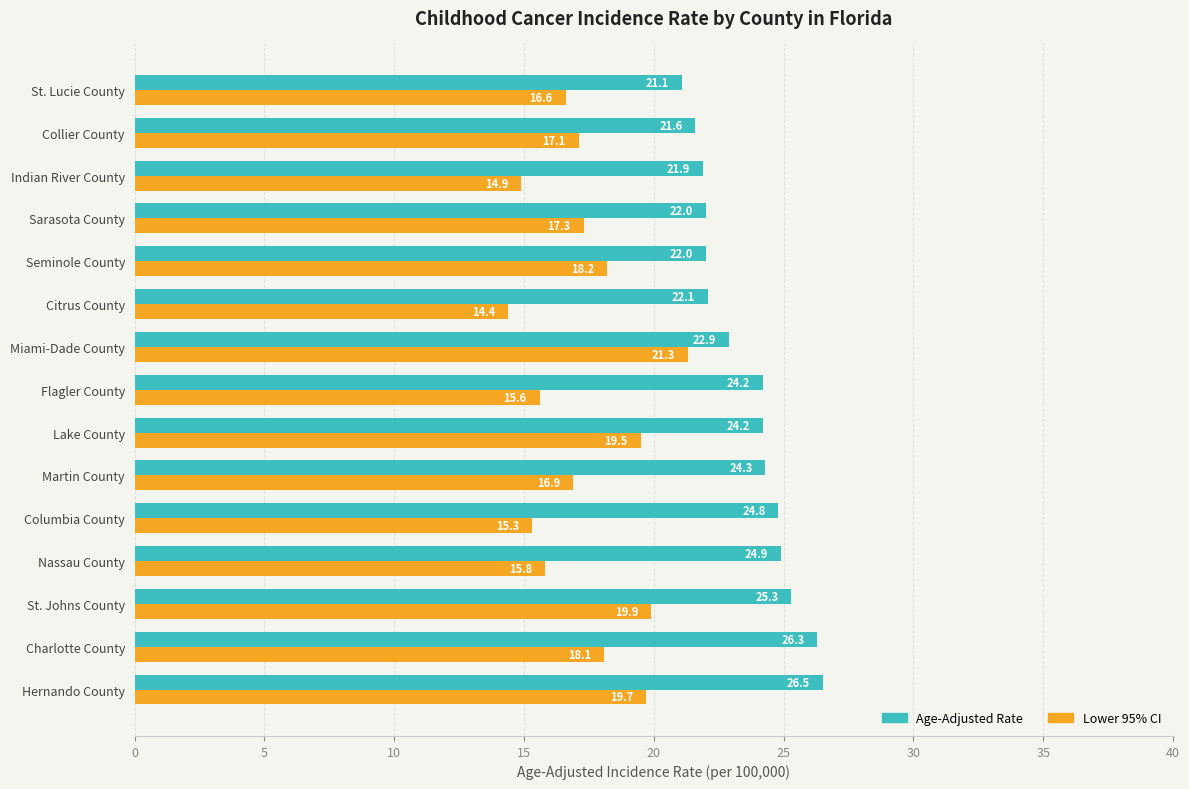

What is the difference between the second highest and second lowest values in the Age-Adjusted Rate series?

4.7